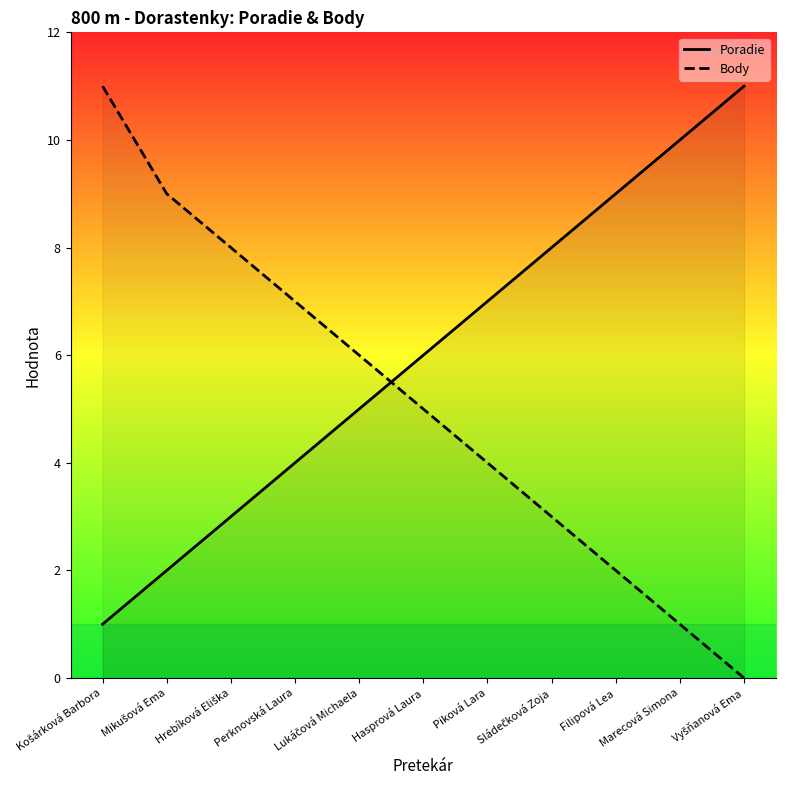

What position from the right is Hasprová Laura?

6